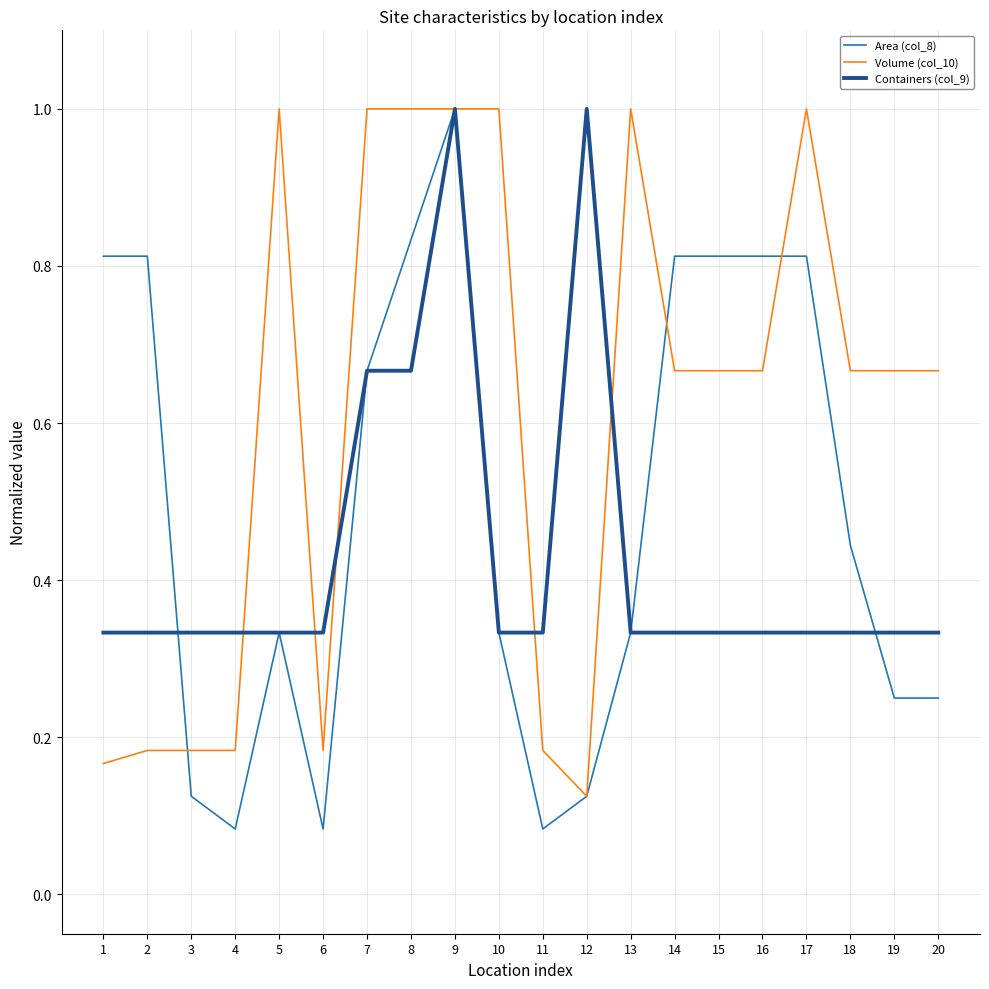

Count the number of categories in the chart.

20